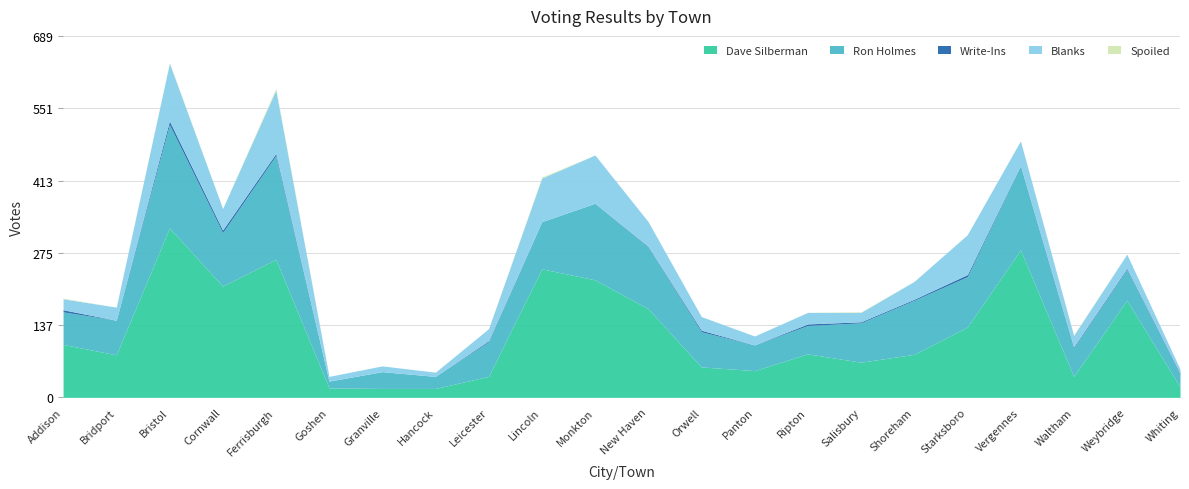

List the series in order of their peak value, lowest first.

Spoiled, Write-Ins, Blanks, Ron Holmes, Dave Silberman